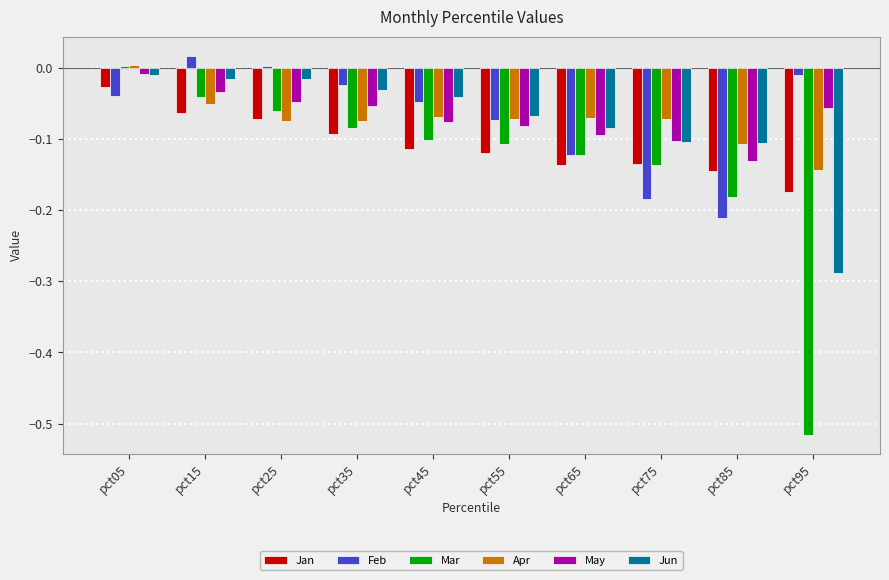

At how many categories does at least one series exceed 0?

3